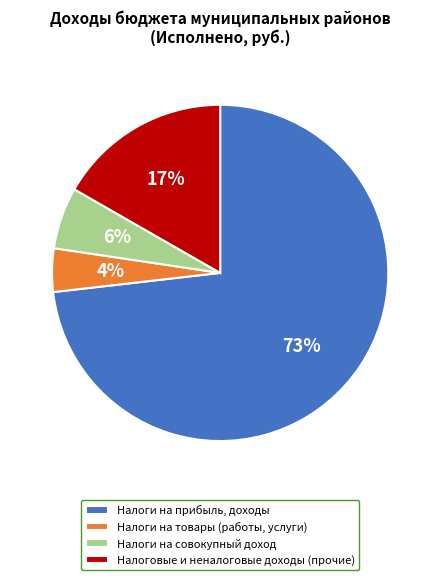

How many segments does this pie chart have?

4